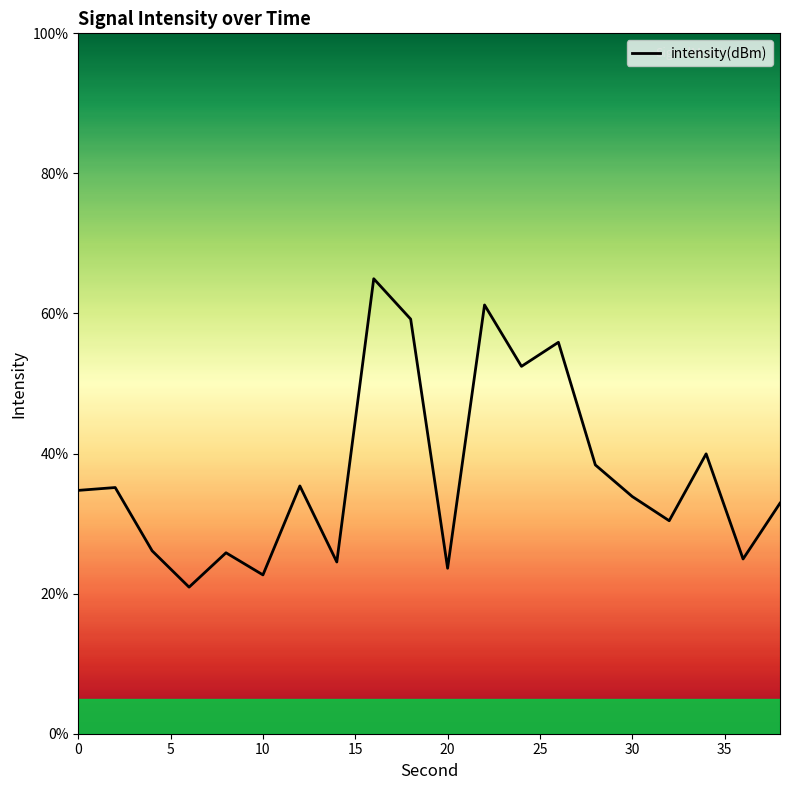

What is the maximum value shown in the chart?

65.0